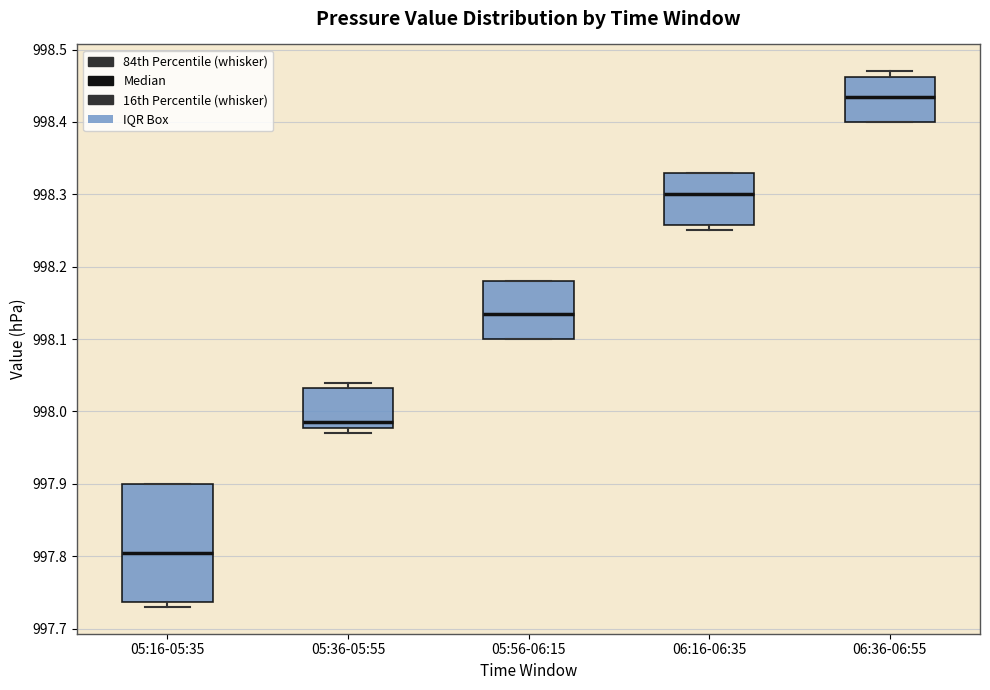

Comparing the boxes themselves (not the whiskers), which one is the tallest?

05:16-05:35